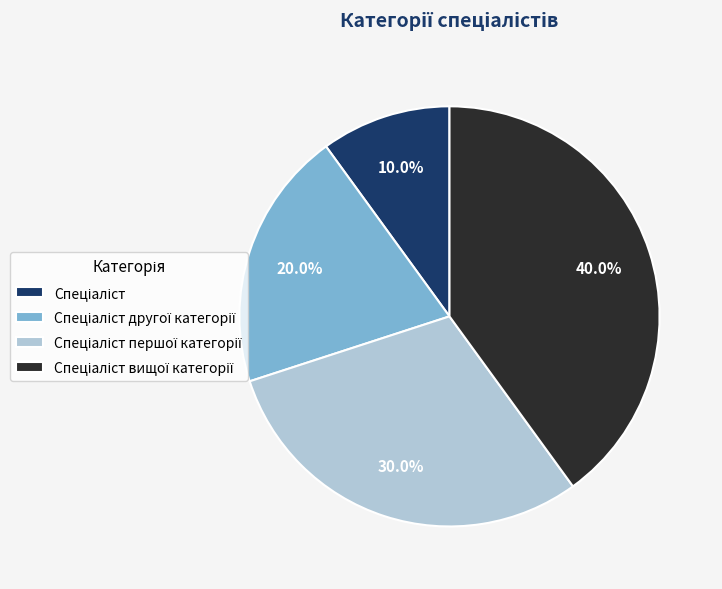

Does any single category account for the majority?

No